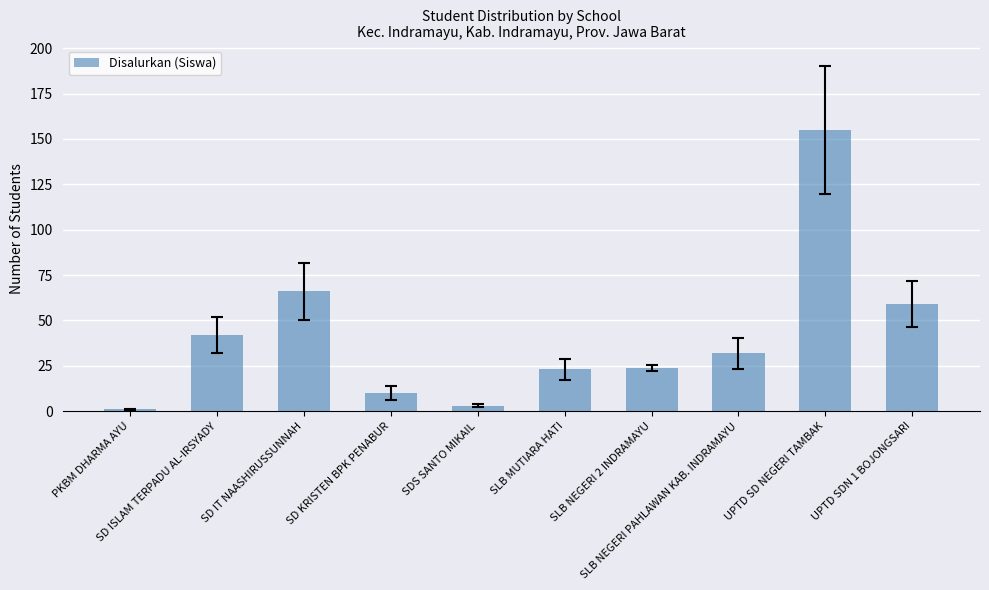

The value at UPTD SDN 1 BOJONGSARI is 17. True or false?

False